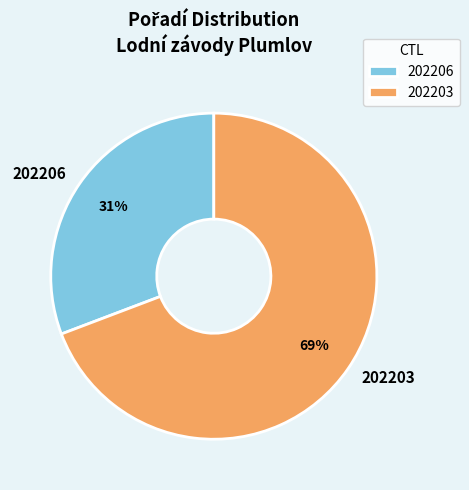

To the nearest percent, what is the difference between the largest and smallest slice percentages?

38%